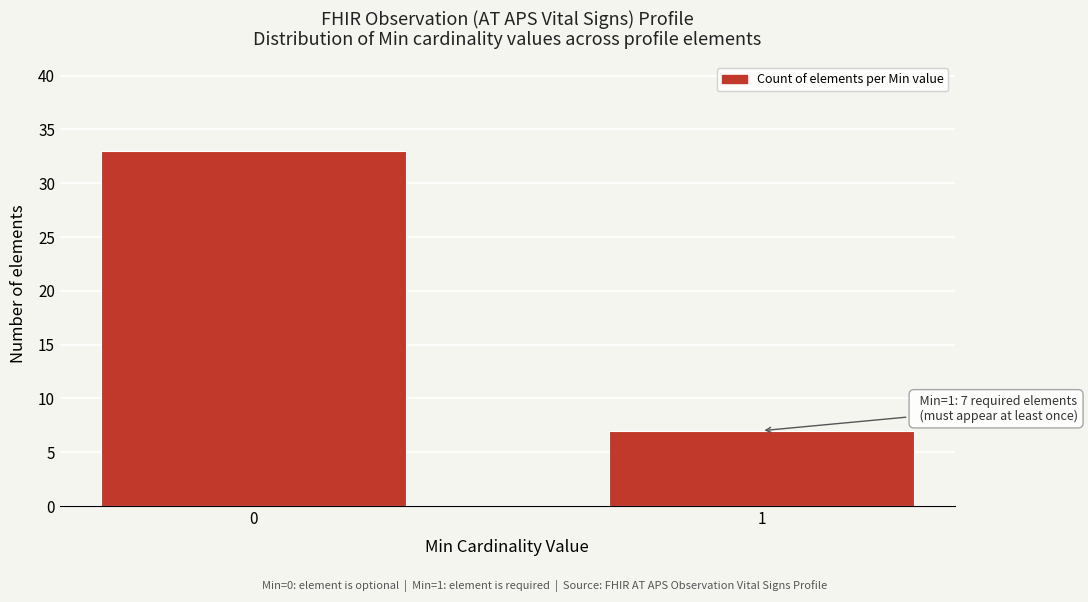

Reading left to right, what are all the values shown in this chart?

33	7